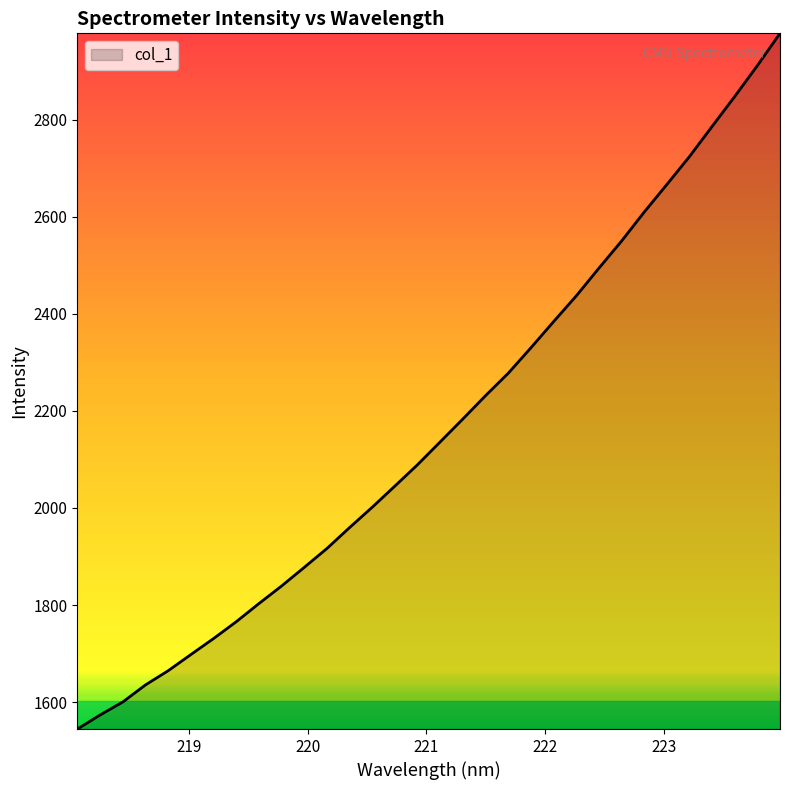

What is the minimum value shown in the chart?

1544.7